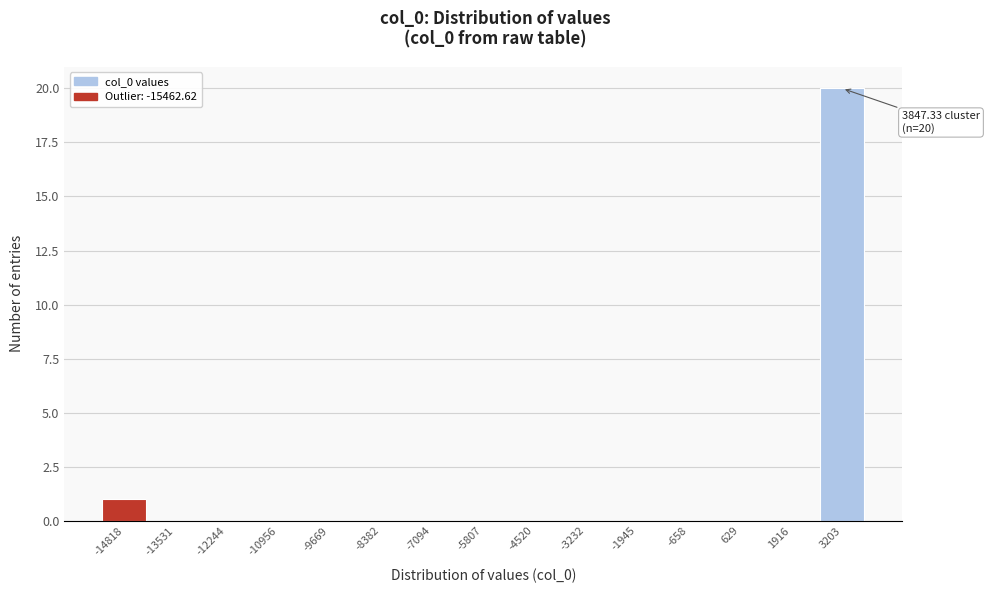

Over which range of the x-axis is the bar tallest?

2600 to 3800